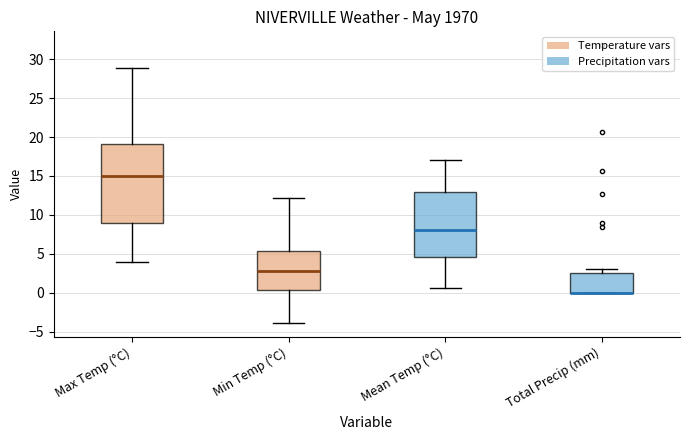

Comparing the boxes themselves (not the whiskers), which one is the tallest?

Max Temp (°C)